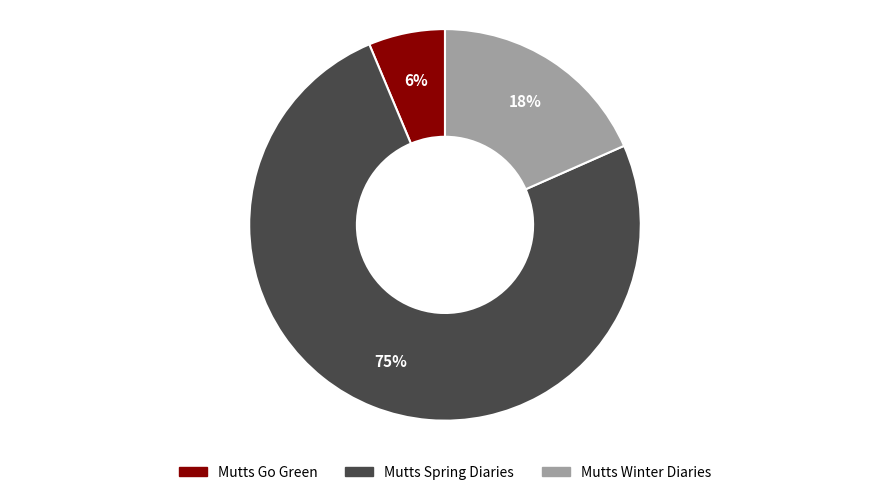

How many slices are in this pie chart?

3